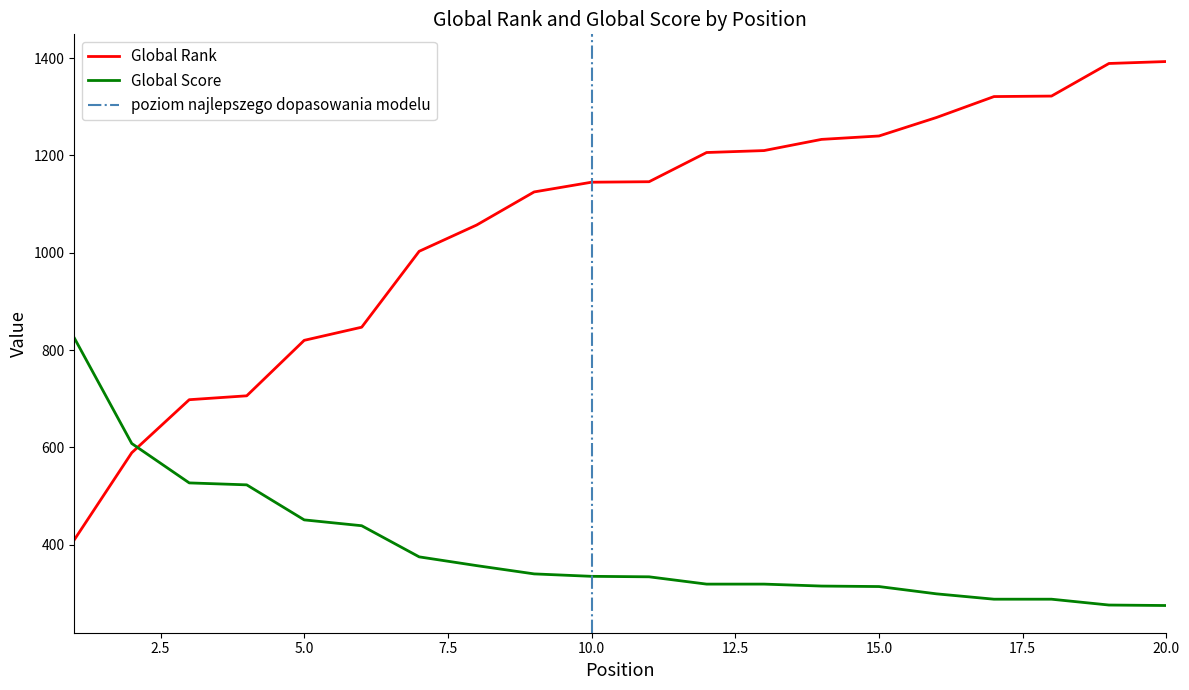

Is it true that Global Score equals 608 at 2?

True